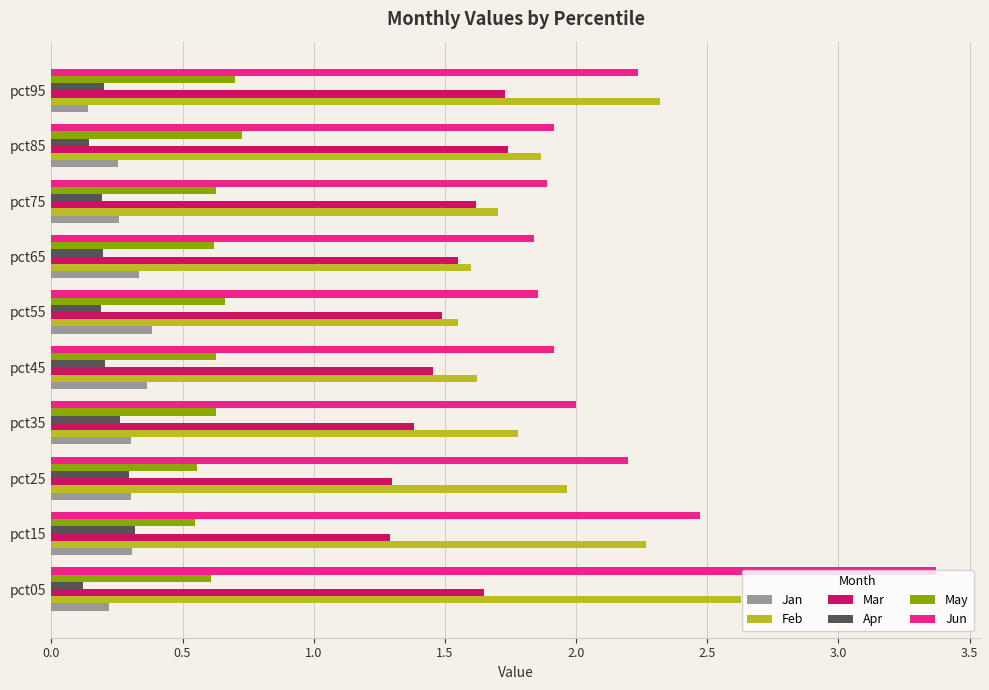

What is the sum of all Jun values?

21.7